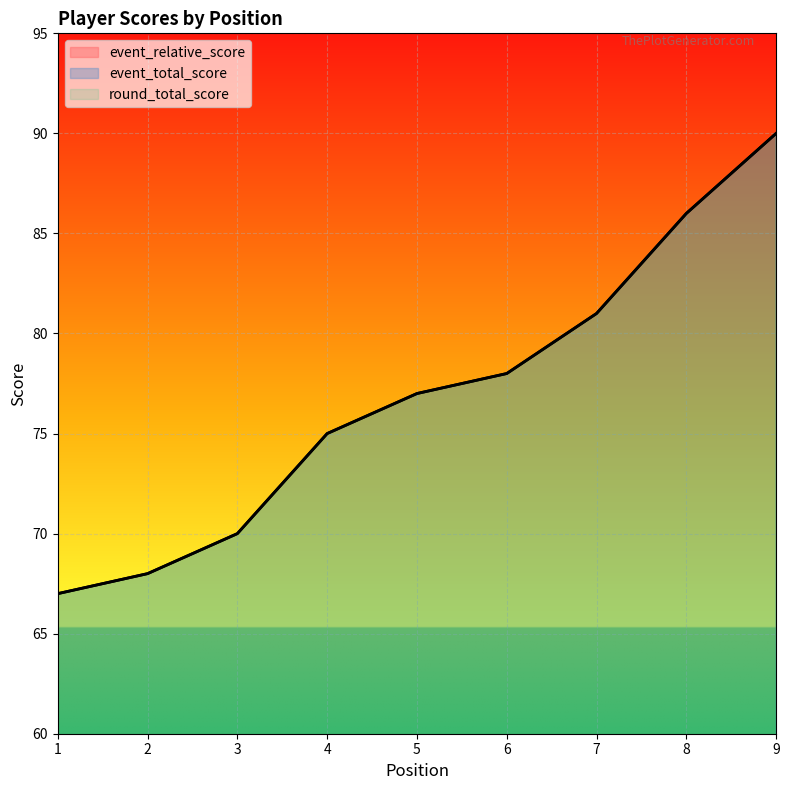

Where does the event_total_score series first go above 21?

6